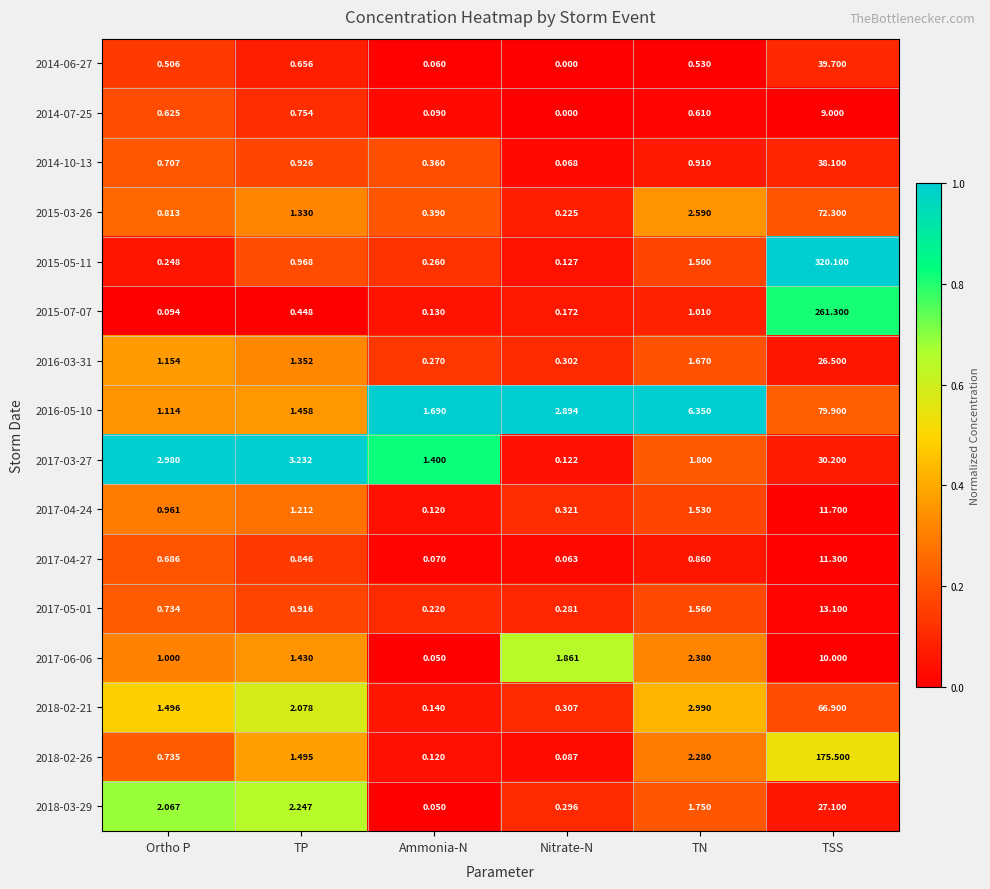

At which category is the sum across all series the highest?

TSS